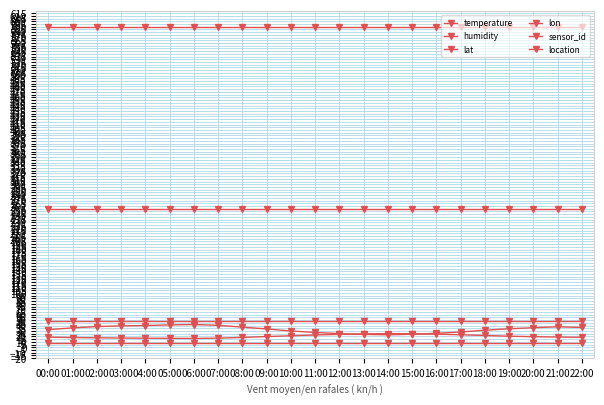

Is this an area chart (filled region under the line)?

No